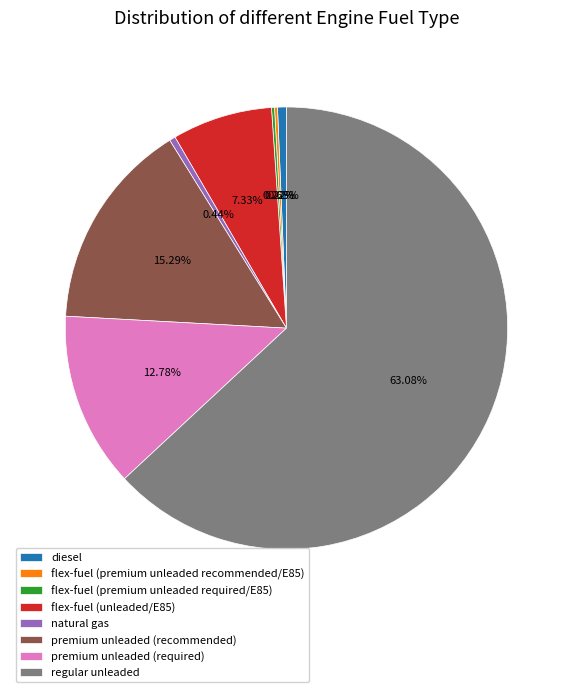

Which category accounts for the majority?

regular unleaded